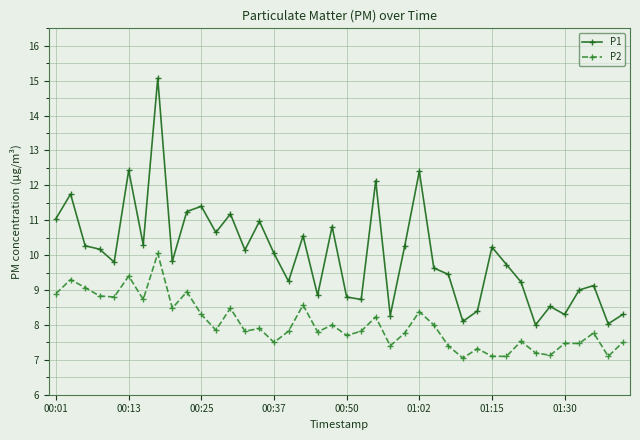

Rank the series by their average value, from lowest to highest.

P2, P1